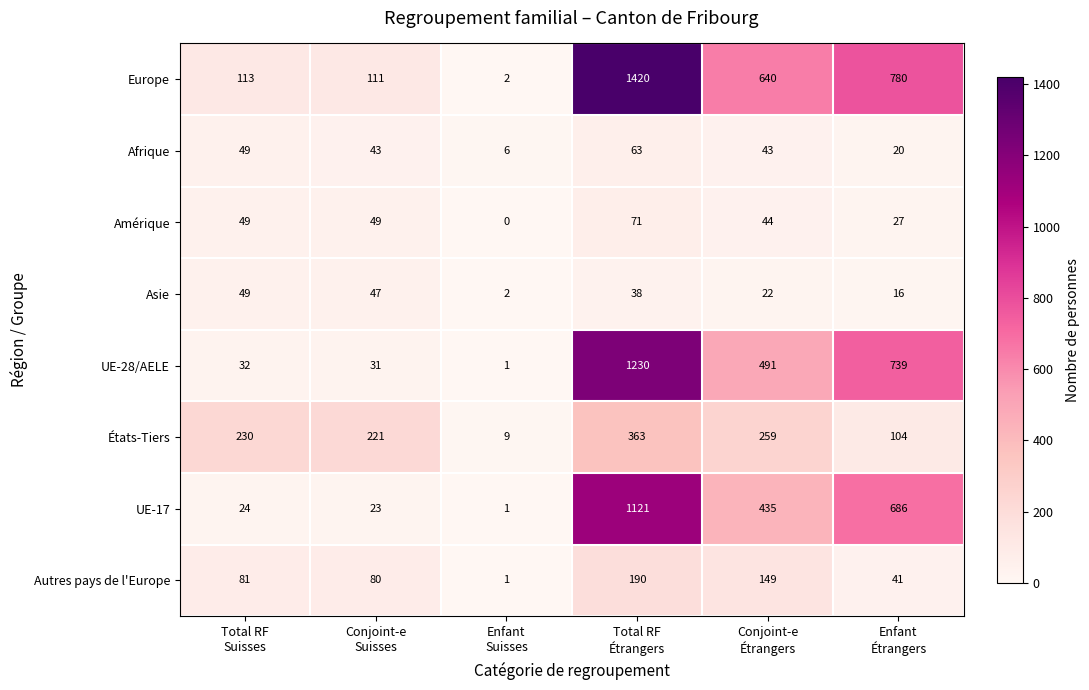

What is the difference between the highest and lowest values at Total RF
Suisses?

206